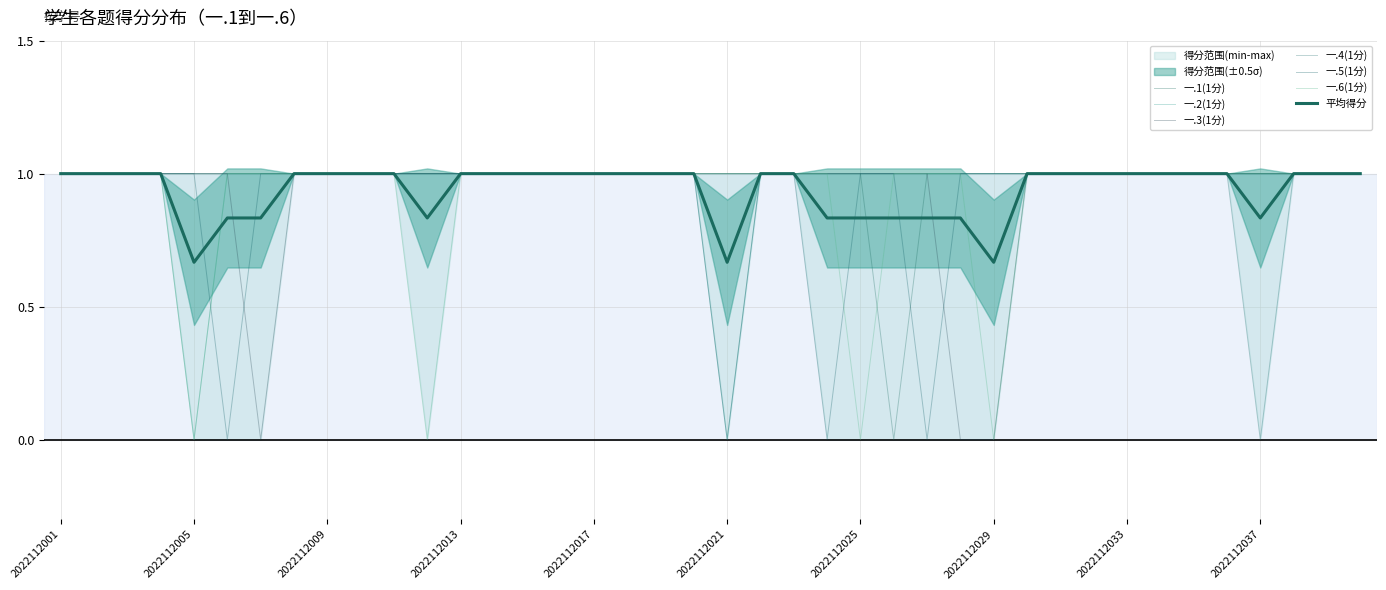

What is the sum of all 一.1(1分) values?

39